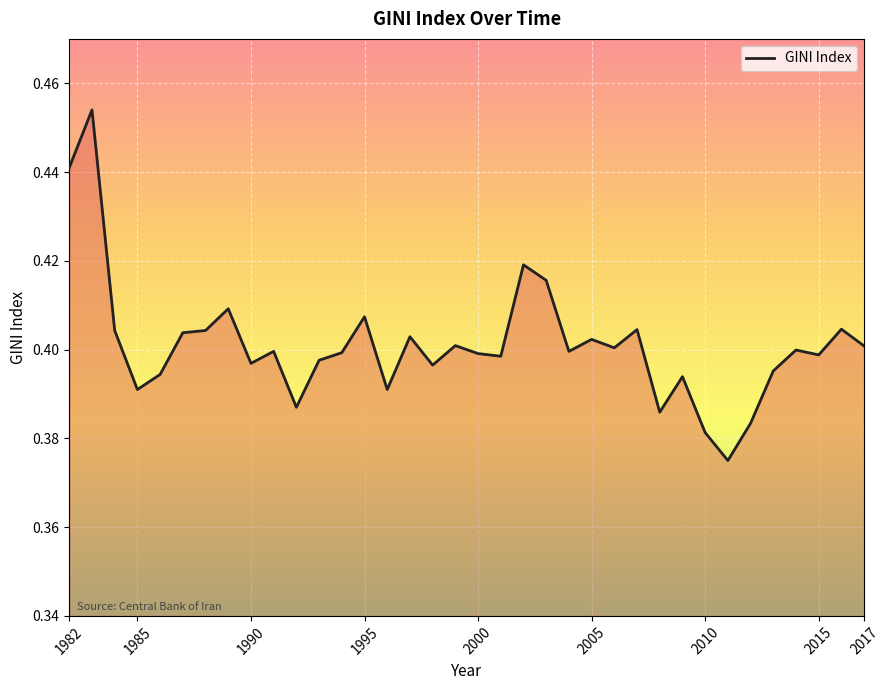

Where is the first local minimum?

1985